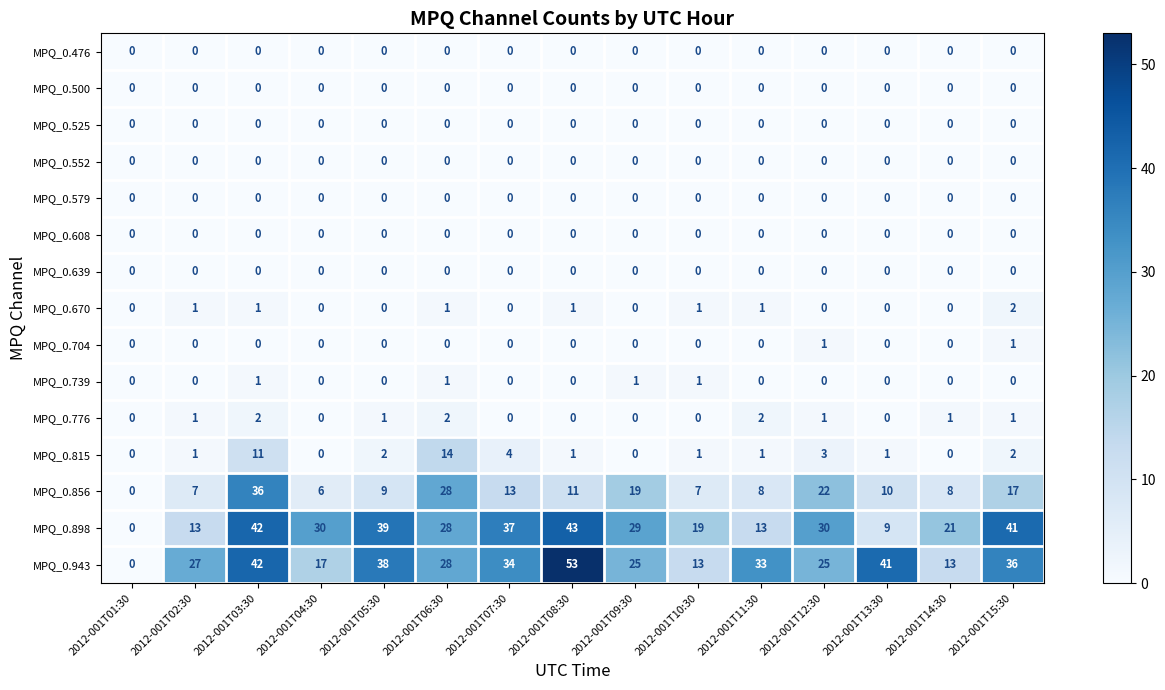

What is the spread (max minus min) of values at 2012-001T15:30?

41